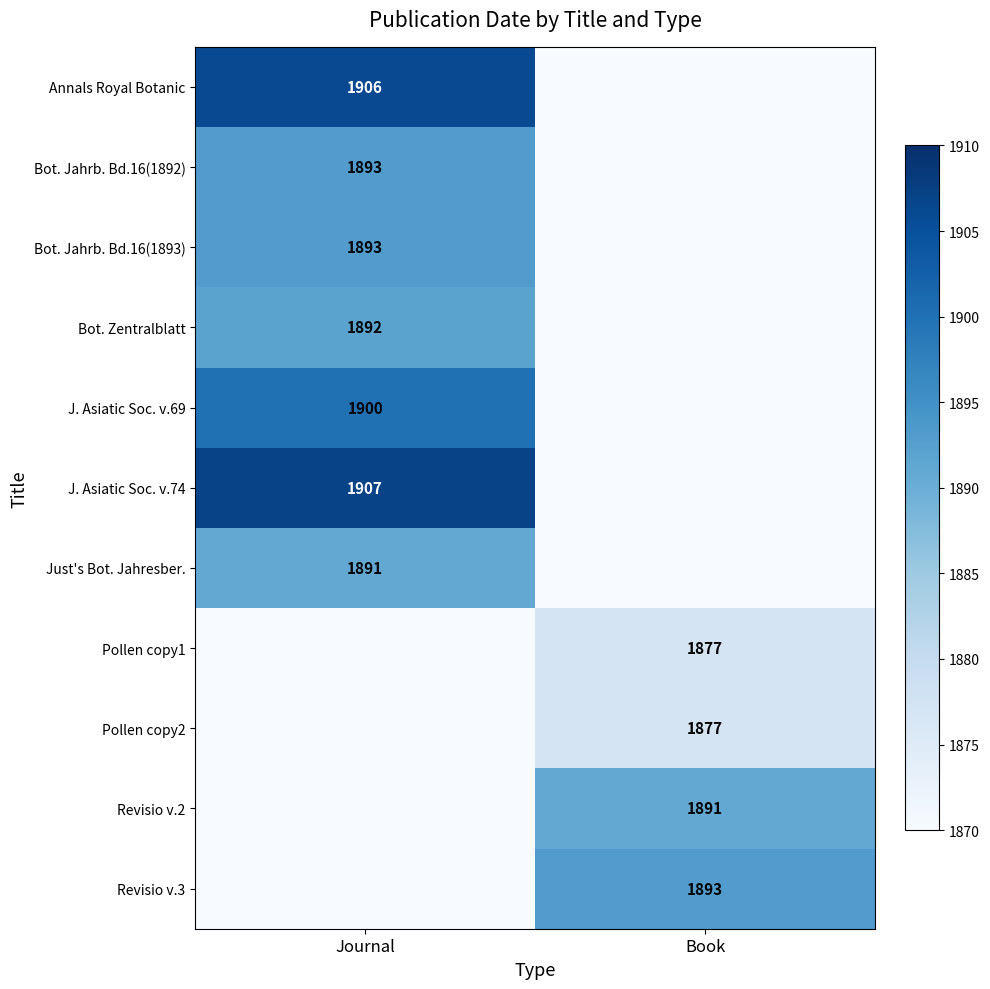

What is the total value across all series at Journal?

13282